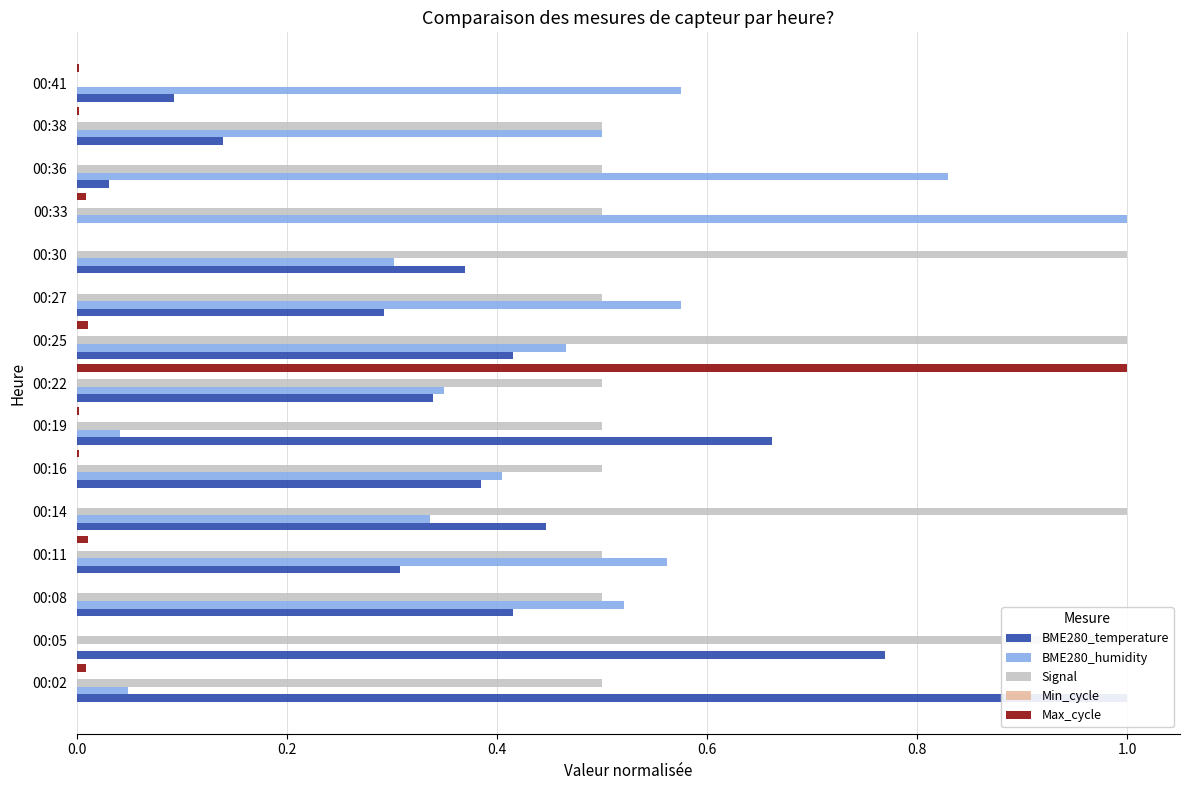

Between 00:22 and 00:38, which is larger?

00:22